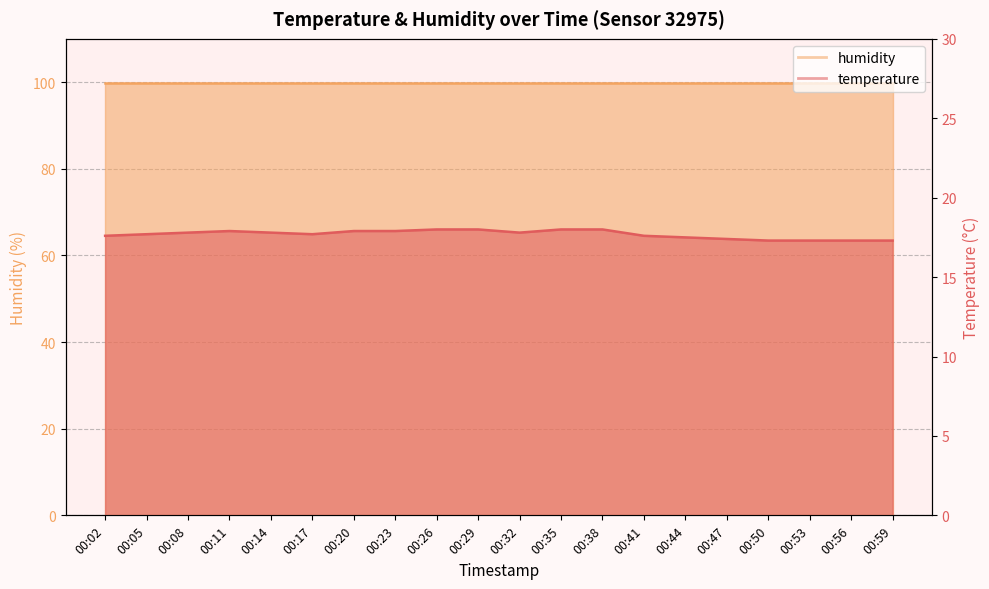

List the labels in order of value, largest first.

00:26, 00:29, 00:35, 00:38, 00:11, 00:20, 00:23, 00:08, 00:14, 00:32, 00:05, 00:17, 00:02, 00:41, 00:44, 00:47, 00:50, 00:53, 00:56, 00:59